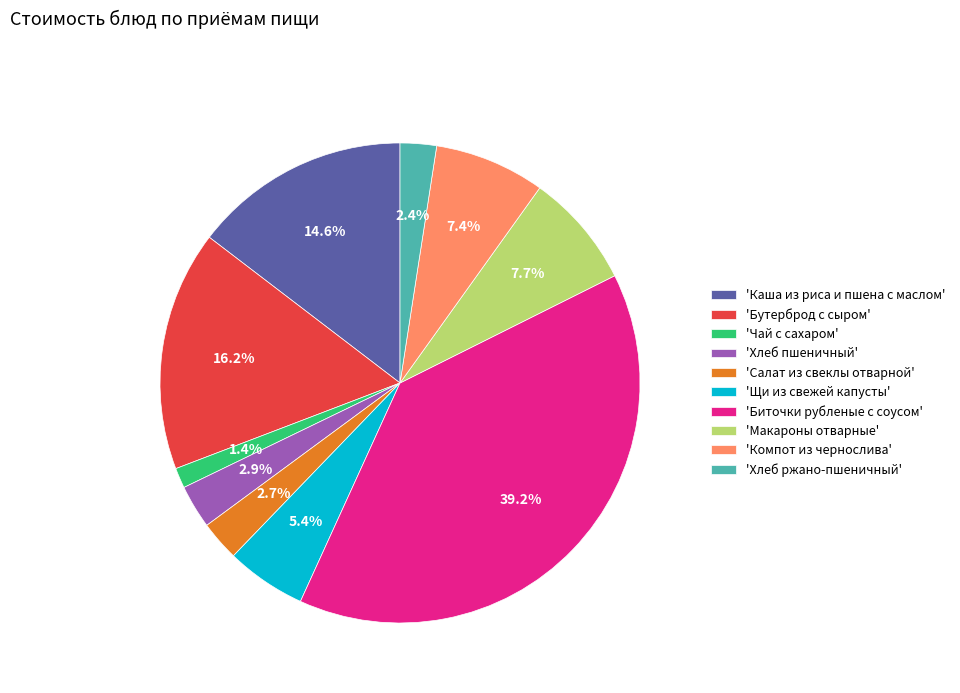

Is there a majority slice in this chart?

No